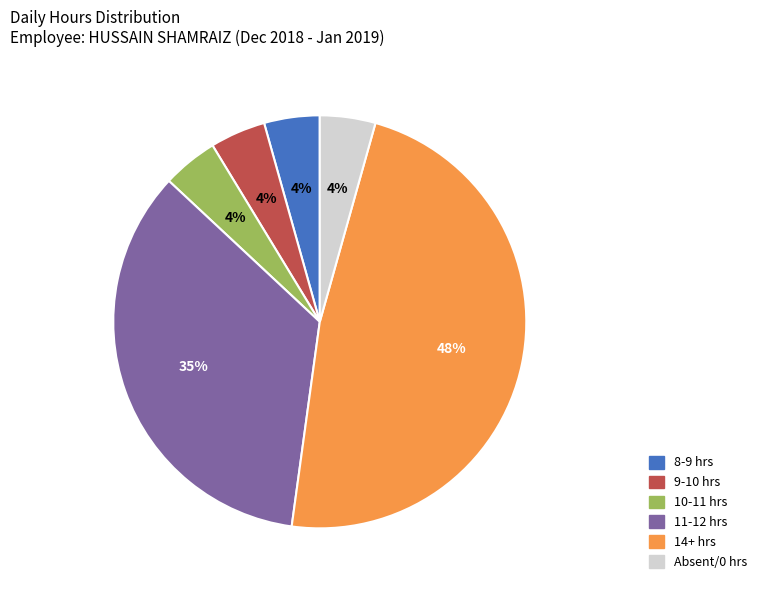

Combined, do 8-9 hrs and 9-10 hrs account for over 50%?

No